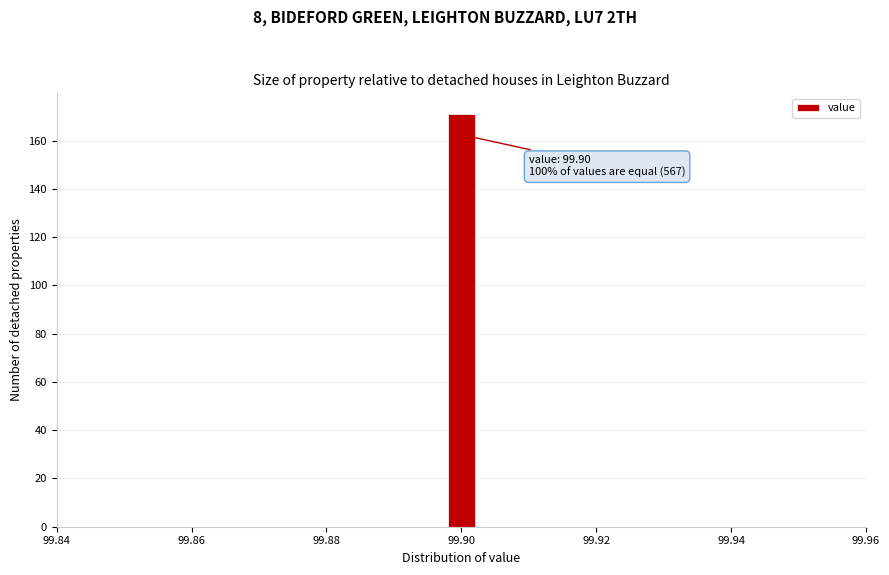

Around what value on the x-axis is the tallest bar? Give the approximate position of its centre, as read against the axis.

99.900